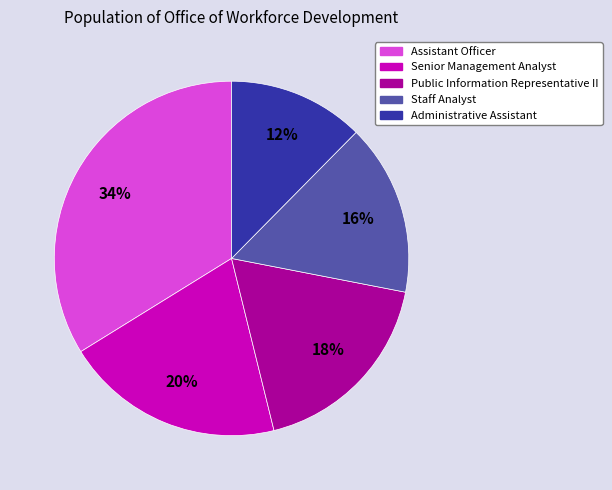

Is the sum of Assistant Officer and Senior Management Analyst greater than half?

Yes